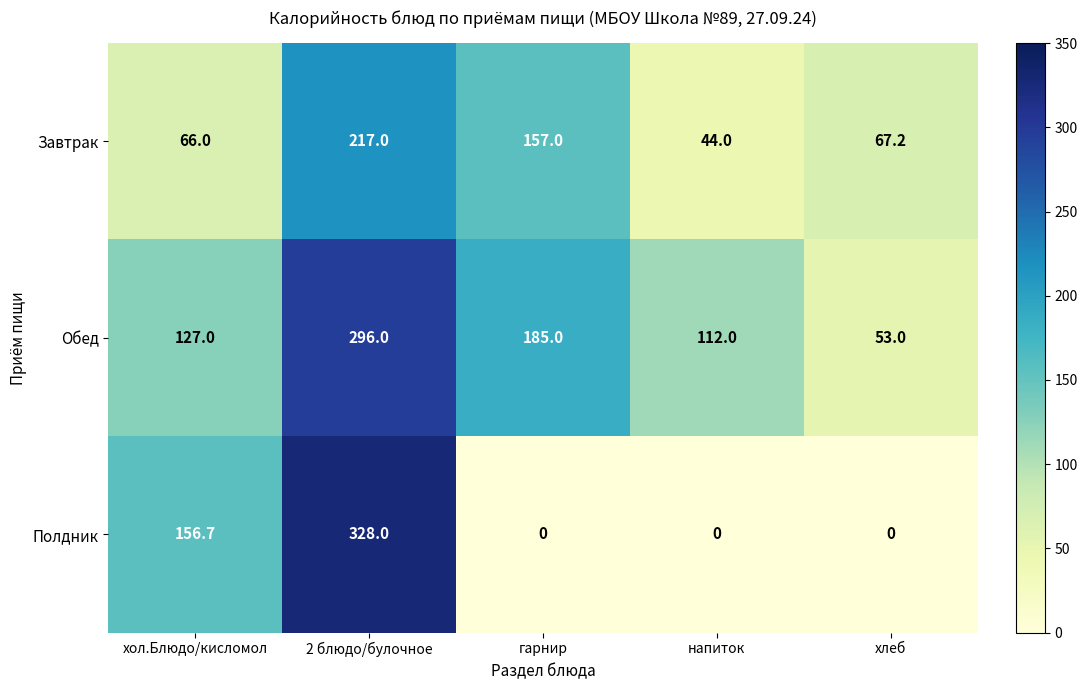

Rank the series at 2 блюдо/булочное from highest to lowest value.

Полдник, Обед, Завтрак